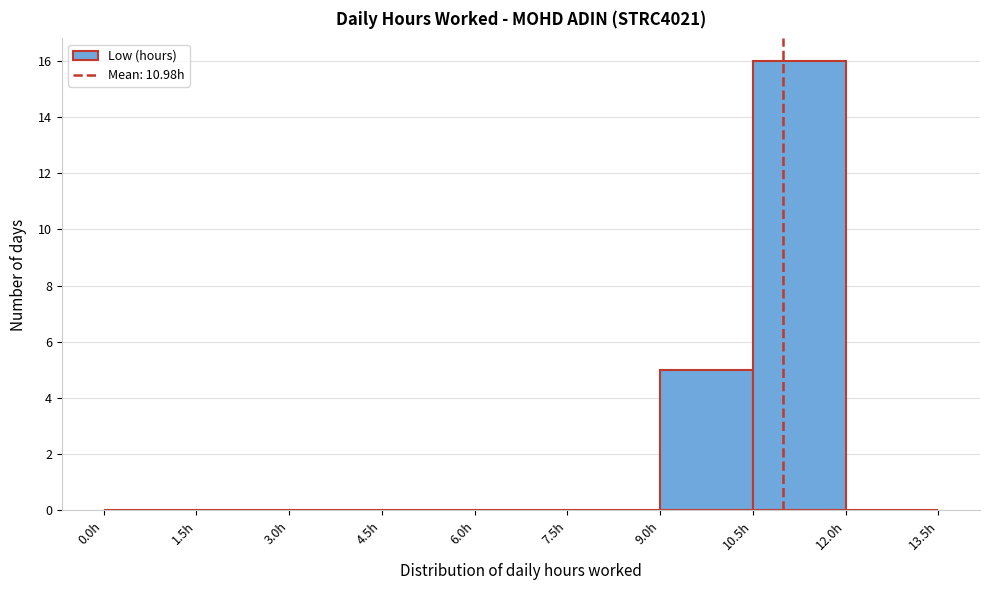

Reading left to right, list every bar in this chart as the range it spans on the x-axis followed by its height. Neither the bar edges nor the heights are printed on the chart, so give them approximately, as read against the axes.

0.0 to 1.5: 0
1.5 to 3.0: 0
3.0 to 4.5: 0
4.5 to 6.0: 0
6.0 to 7.5: 0
7.5 to 9.0: 0
9.0 to 10.5: 5
10.5 to 12.0: 16
12.0 to 13.5: 0